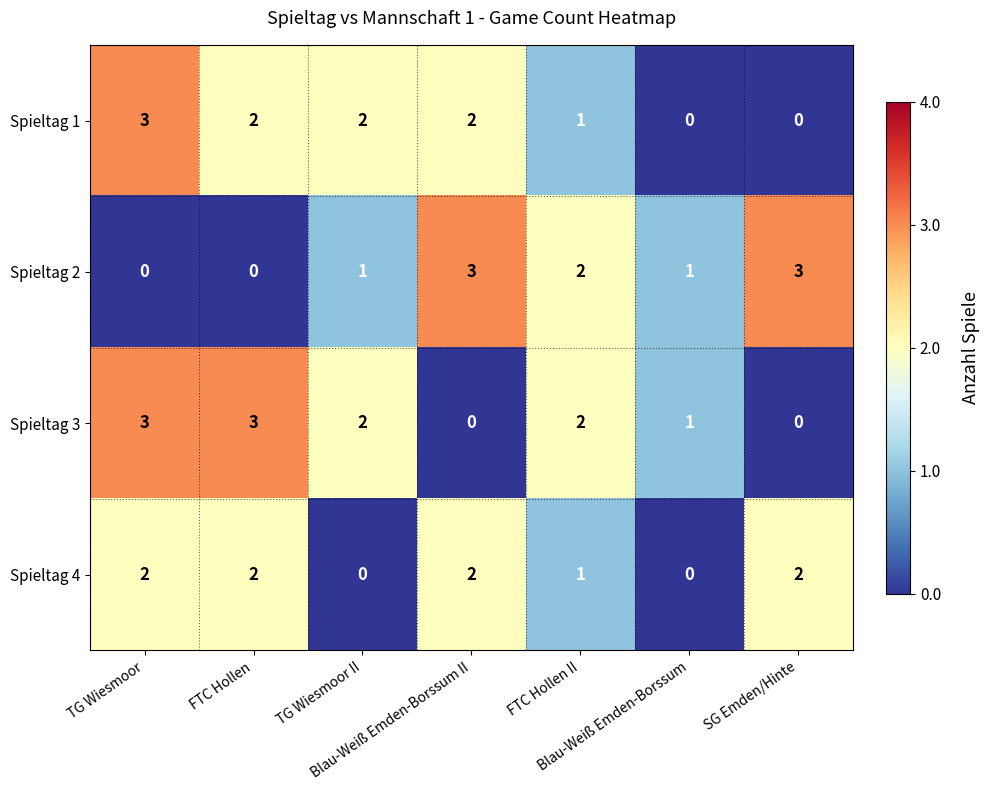

What is the maximum value for Spieltag 1?

3